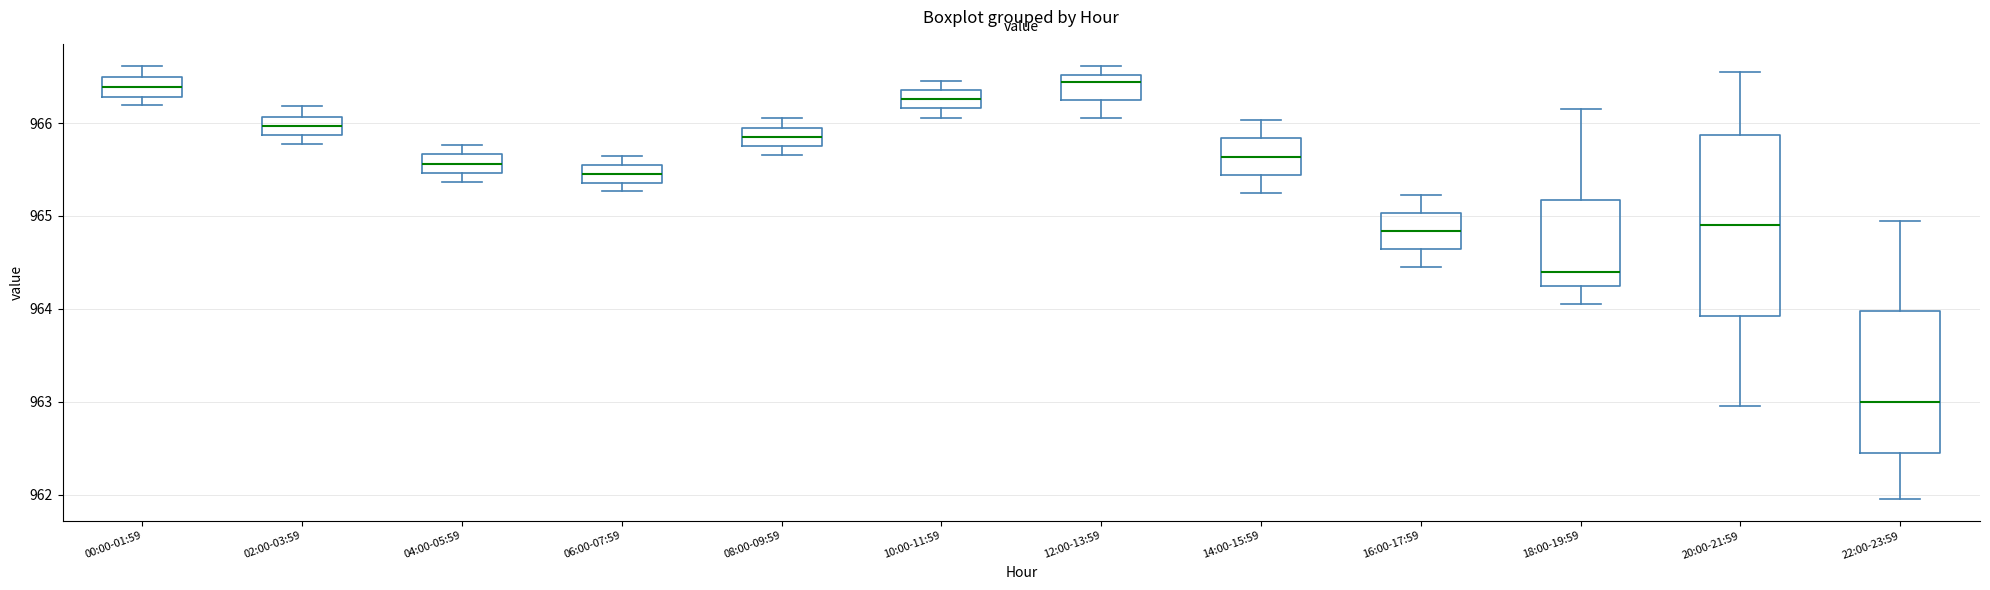

Where is the upper edge of the box for 04:00-05:59 on the y-axis? The values are not printed on the chart, so give them approximately, as read against the axis.

965.7